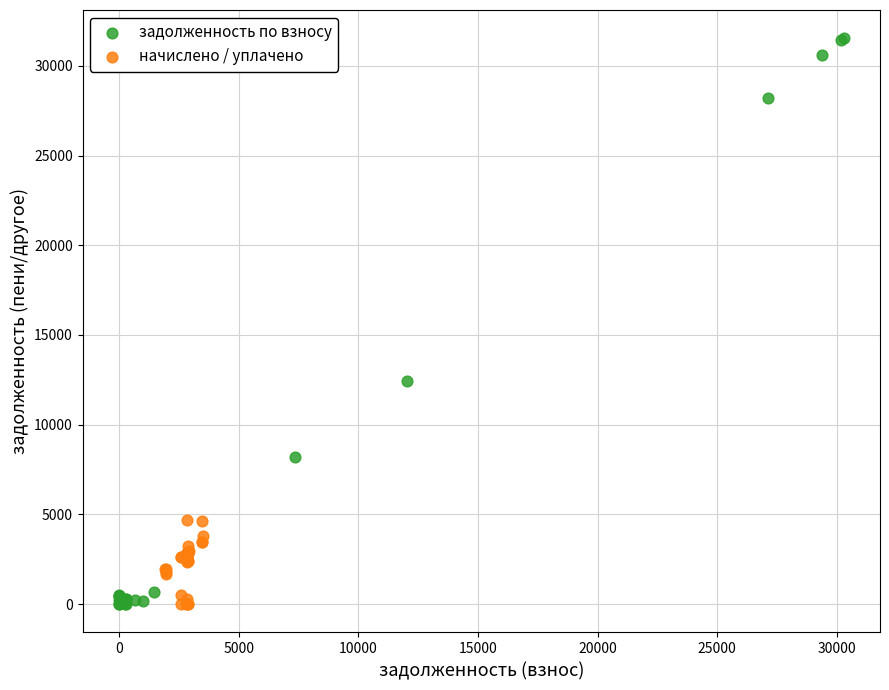

Which series reaches the maximum Y coordinate?

задолженность по взносу